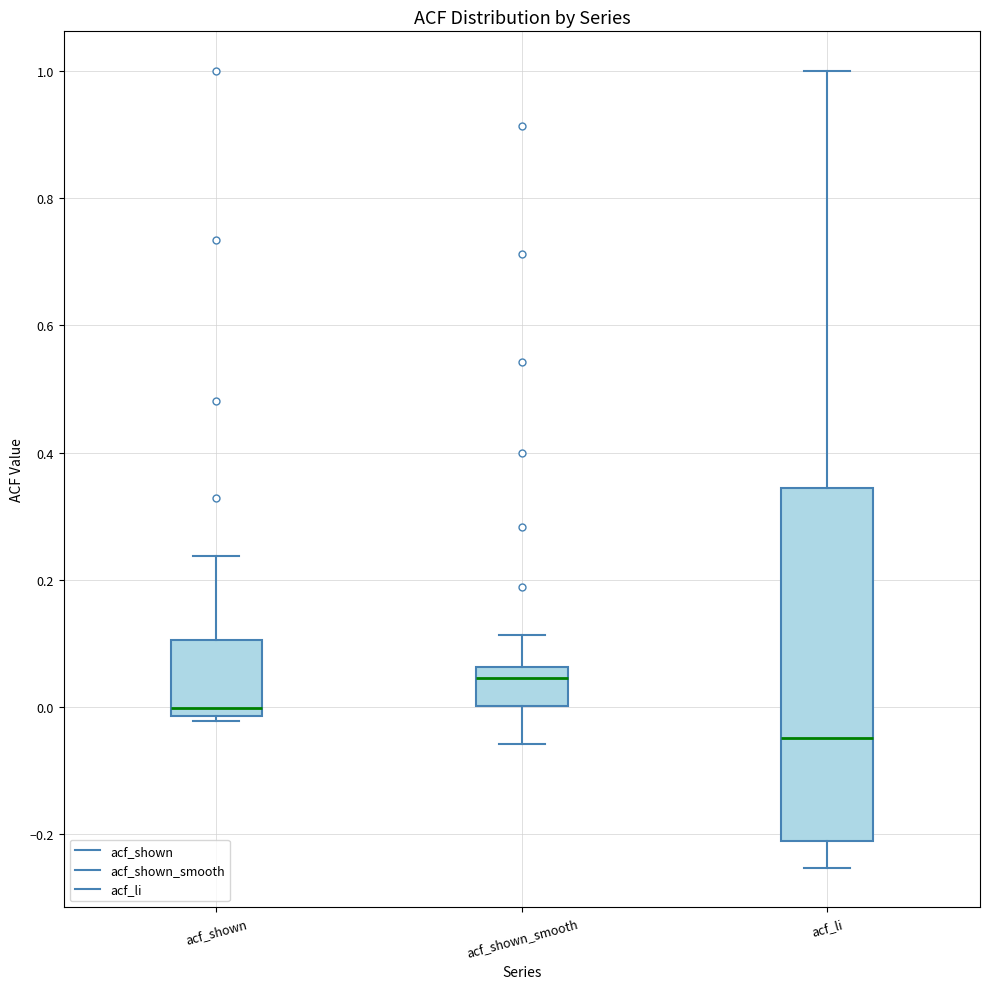

Reading left to right, transcribe this box plot: for each box, give where its median line is, the range the box spans, and where its two whiskers end, as read against the y-axis. The values are not printed on the chart, so give them approximately, as read against the axis.

acf_shown: median 0.00, box -0.02 to 0.10, whiskers -0.02 (just below the box's lower edge) to 0.24
acf_shown_smooth: median 0.04, box 0.00 to 0.06, whiskers -0.06 to 0.12
acf_li: median -0.04, box -0.22 to 0.34, whiskers -0.26 to 1.00